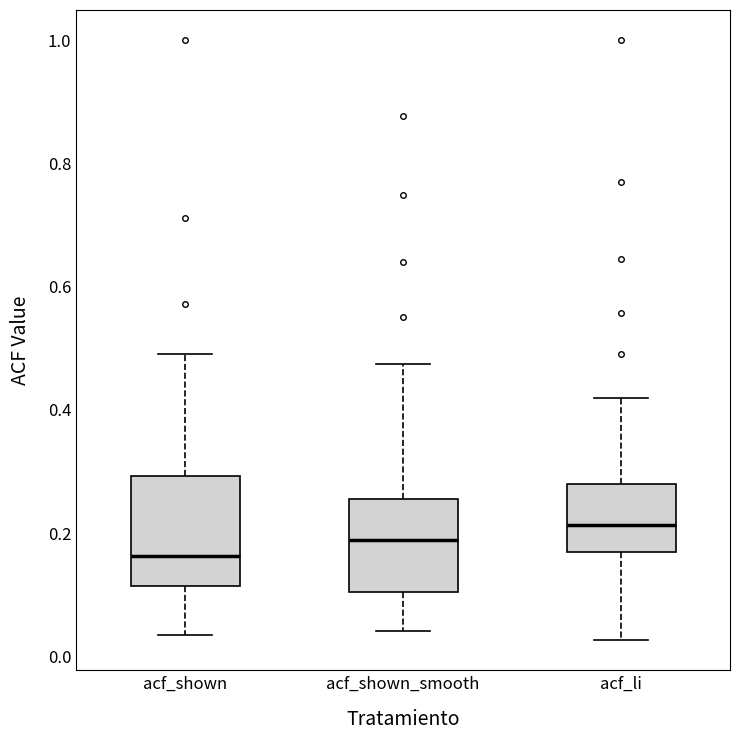

Where is the lower edge of the box for acf_shown on the y-axis? The values are not printed on the chart, so give them approximately, as read against the axis.

0.12